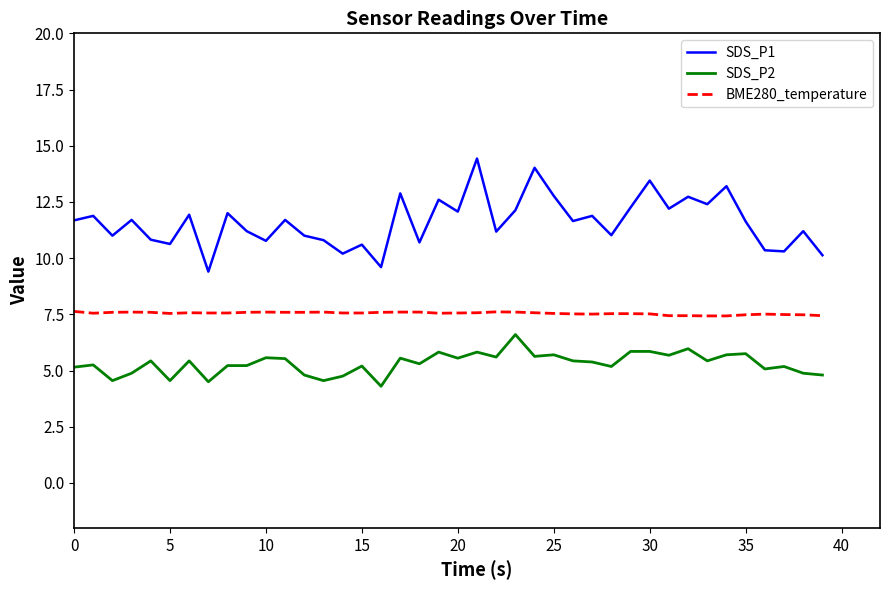

What are all the series names shown in the legend?

SDS_P1, SDS_P2, BME280_temperature